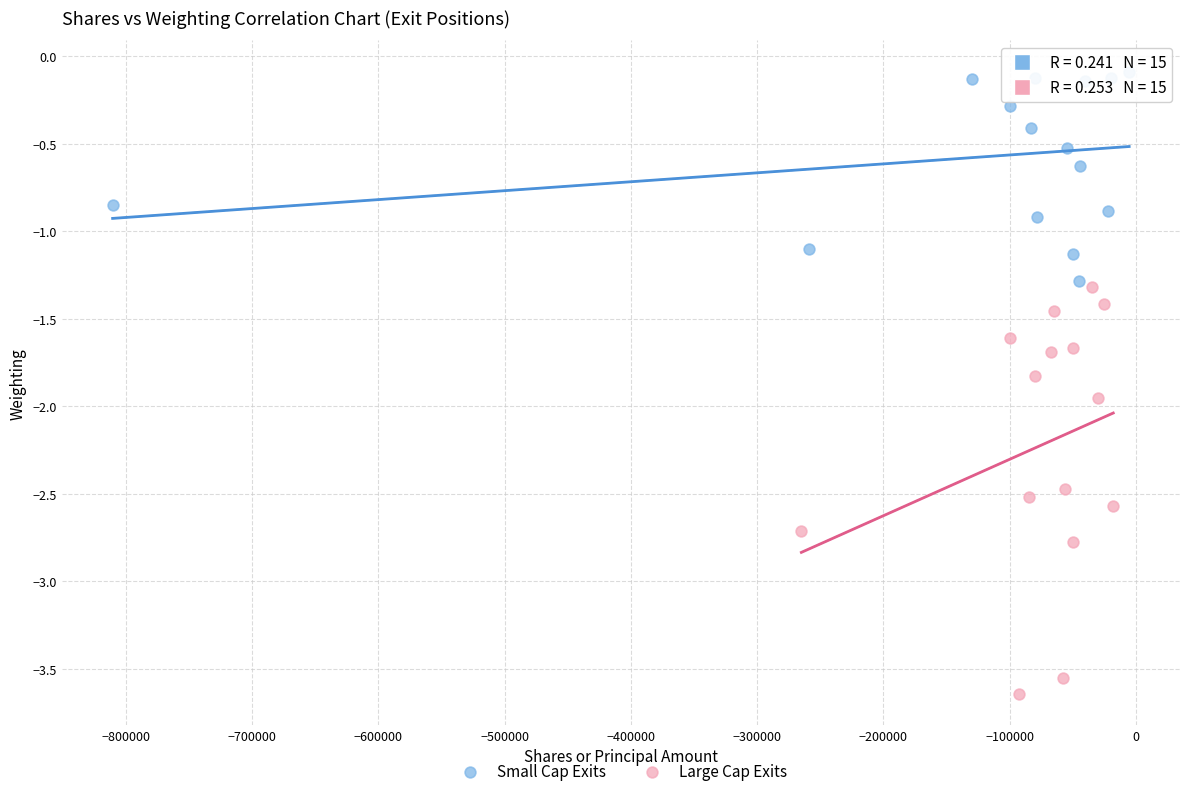

Which series reaches the maximum Y coordinate?

Small Cap Exits